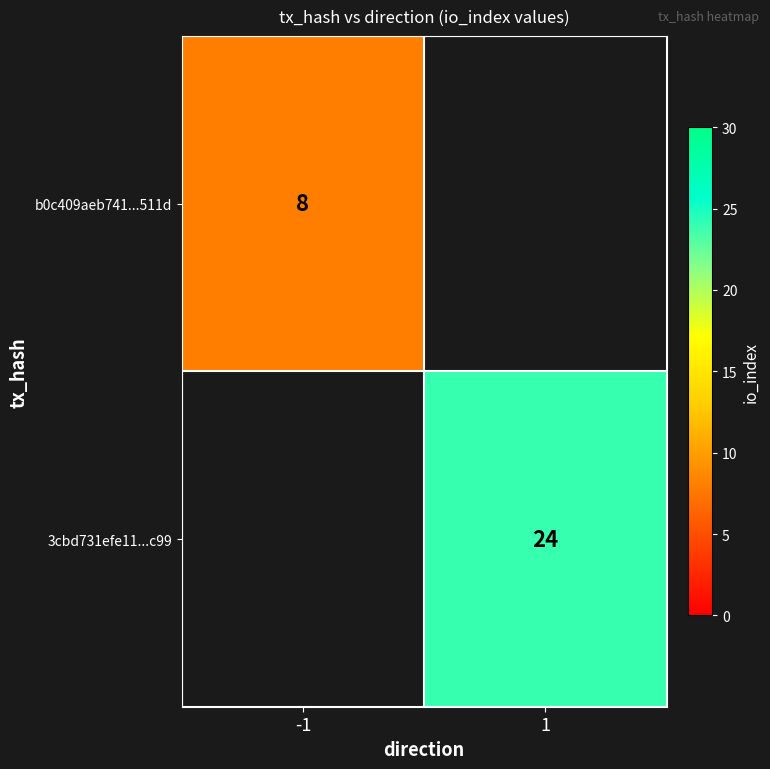

What is the smallest value displayed?

8.0